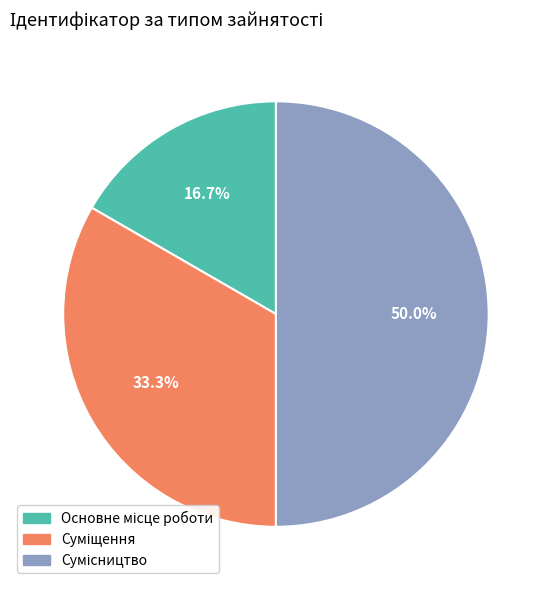

Which slice is the largest?

Сумісництво